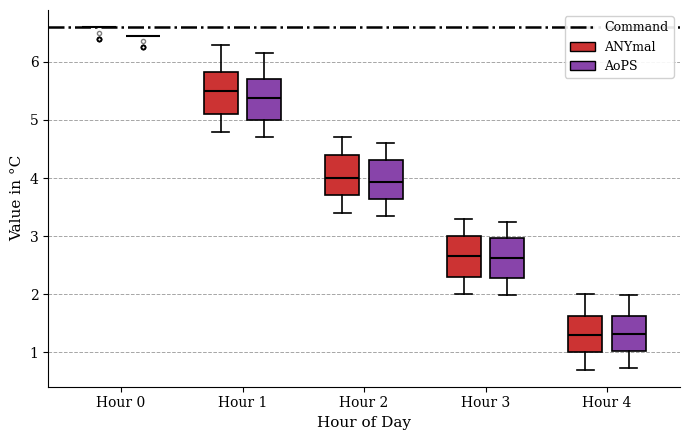

Where is the lower edge of the box for Hour 3 (AoPS) on the y-axis? The values are not printed on the chart, so give them approximately, as read against the axis.

2.3